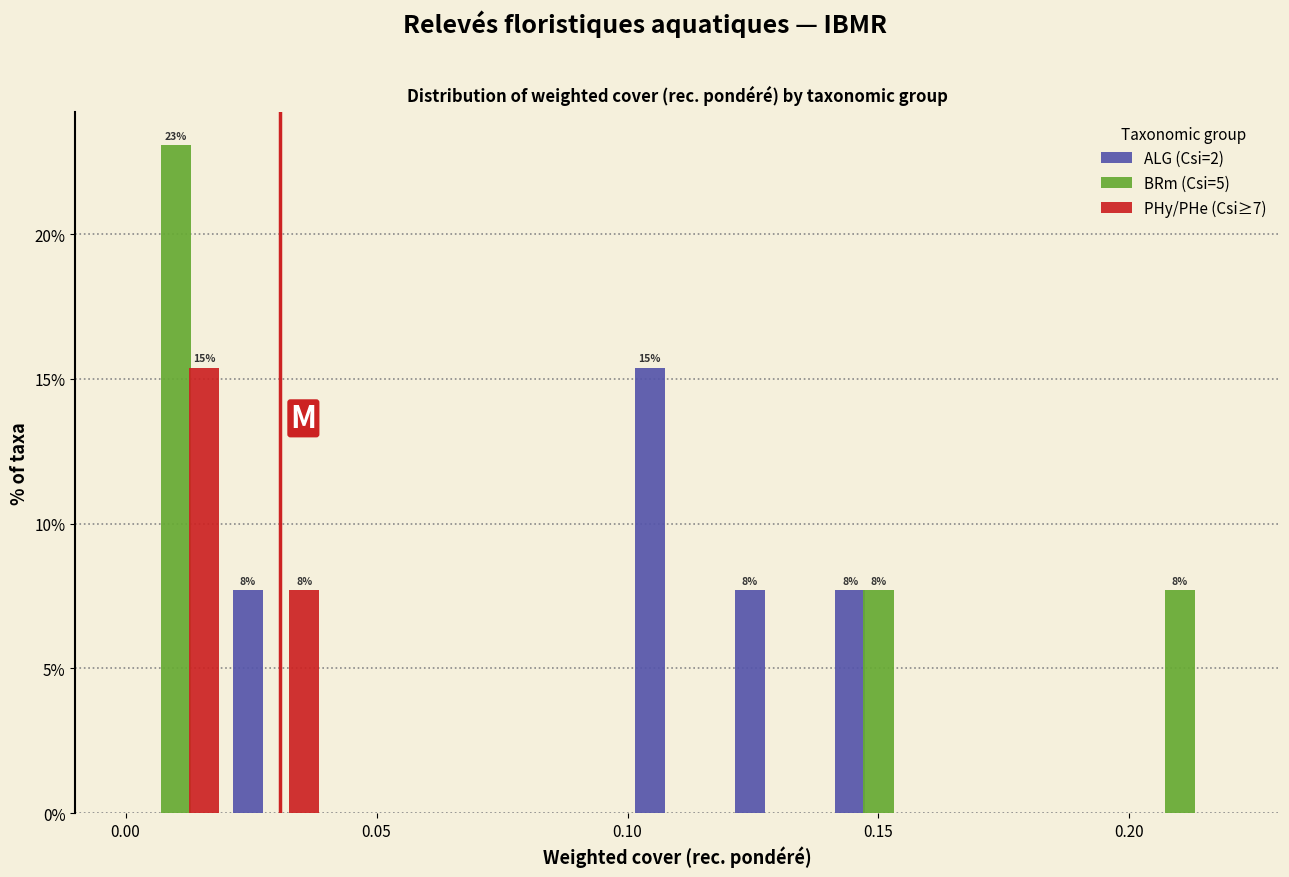

In the PHy/PHe (Csi≥7) series, which range on the x-axis has the tallest bar?

0.00 to 0.02